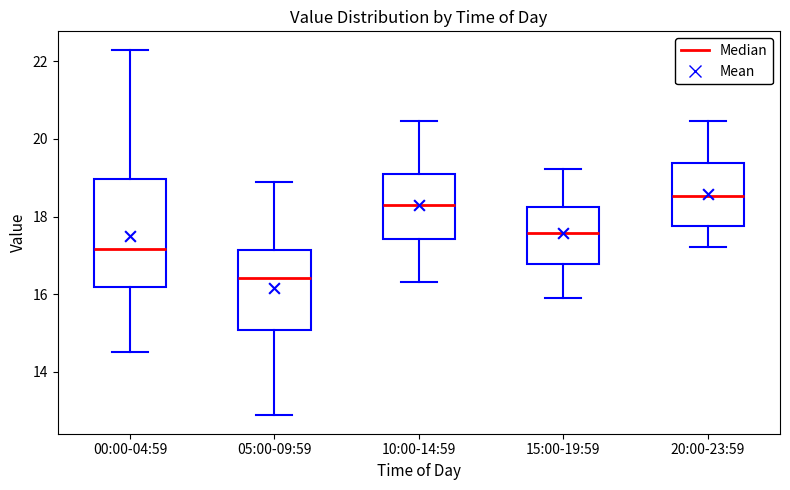

Reading left to right, read every box against the y-axis: the position of its median line, the range the box covers, and the ends of its whiskers. The values are not printed on the chart, so give them approximately, as read against the axis.

00:00-04:59: median 17.2, box 16.2 to 19.0, whiskers 14.6 to 22.4
05:00-09:59: median 16.4, box 15.0 to 17.2, whiskers 12.8 to 19.0
10:00-14:59: median 18.2, box 17.4 to 19.0, whiskers 16.4 to 20.4
15:00-19:59: median 17.6, box 16.8 to 18.2, whiskers 16.0 to 19.2
20:00-23:59: median 18.6, box 17.8 to 19.4, whiskers 17.2 to 20.4